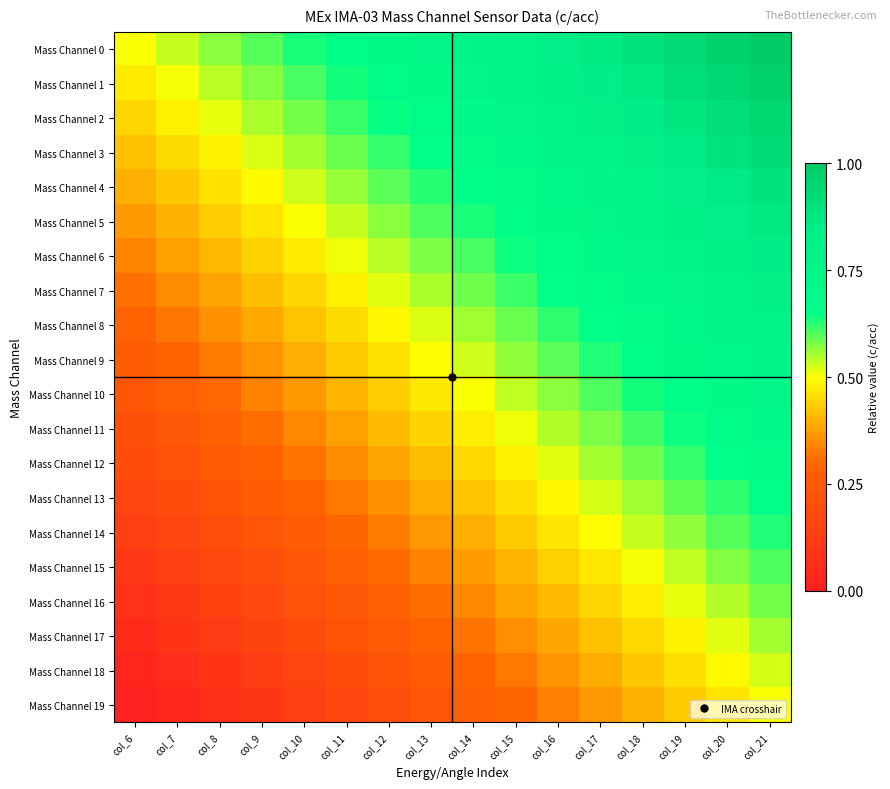

List the series in order of their peak value, lowest first.

Mass Channel 19, Mass Channel 18, Mass Channel 17, Mass Channel 16, Mass Channel 15, Mass Channel 14, Mass Channel 13, Mass Channel 12, Mass Channel 11, Mass Channel 10, Mass Channel 9, Mass Channel 8, Mass Channel 7, Mass Channel 6, Mass Channel 5, Mass Channel 4, Mass Channel 3, Mass Channel 2, Mass Channel 1, Mass Channel 0